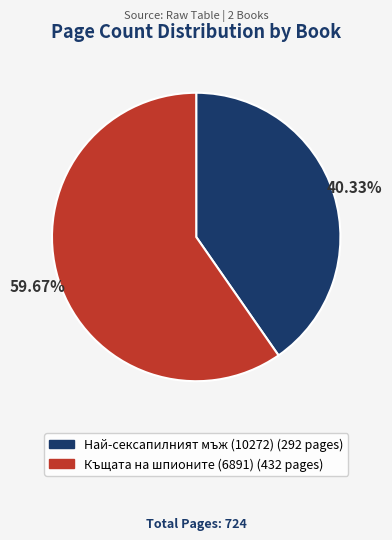

How many segments does this pie chart have?

2